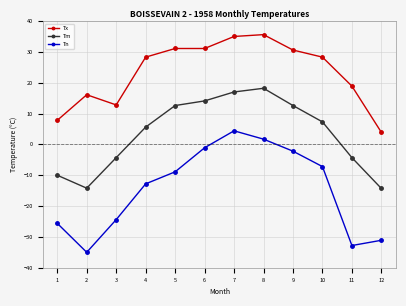

In Tn, how many points are lower than both neighbors (excluding endpoints)?

2